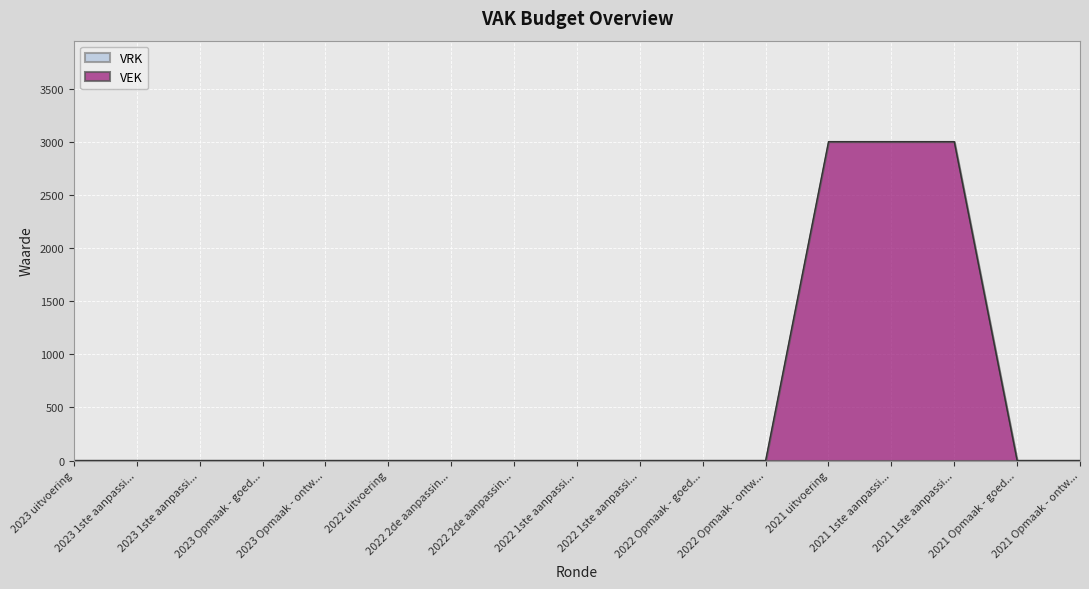

Rank the categories by value from highest to lowest.

2021 uitvoering, 2021 1ste aanpassi..., 2021 1ste aanpassi..., 2023 uitvoering, 2023 1ste aanpassi..., 2023 1ste aanpassi..., 2023 Opmaak - goed..., 2023 Opmaak - ontw..., 2022 uitvoering, 2022 2de aanpassin..., 2022 2de aanpassin..., 2022 1ste aanpassi..., 2022 1ste aanpassi..., 2022 Opmaak - goed..., 2022 Opmaak - ontw..., 2021 Opmaak - goed..., 2021 Opmaak - ontw...